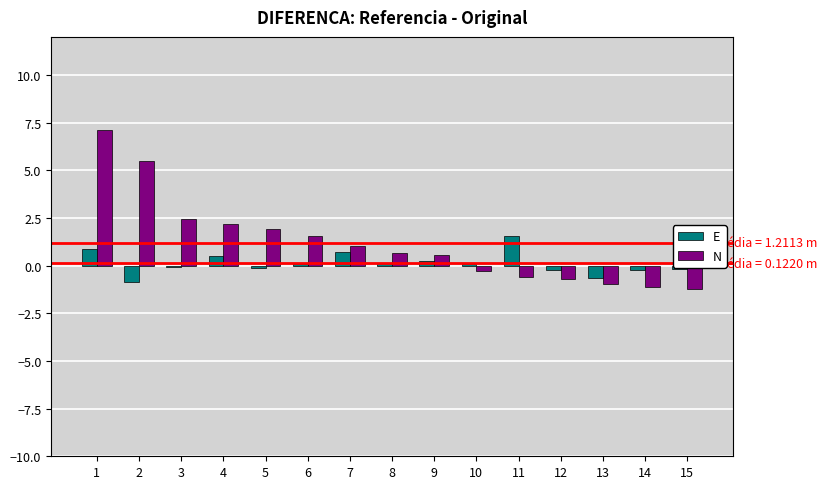

What value does the N series have at 8?

0.7